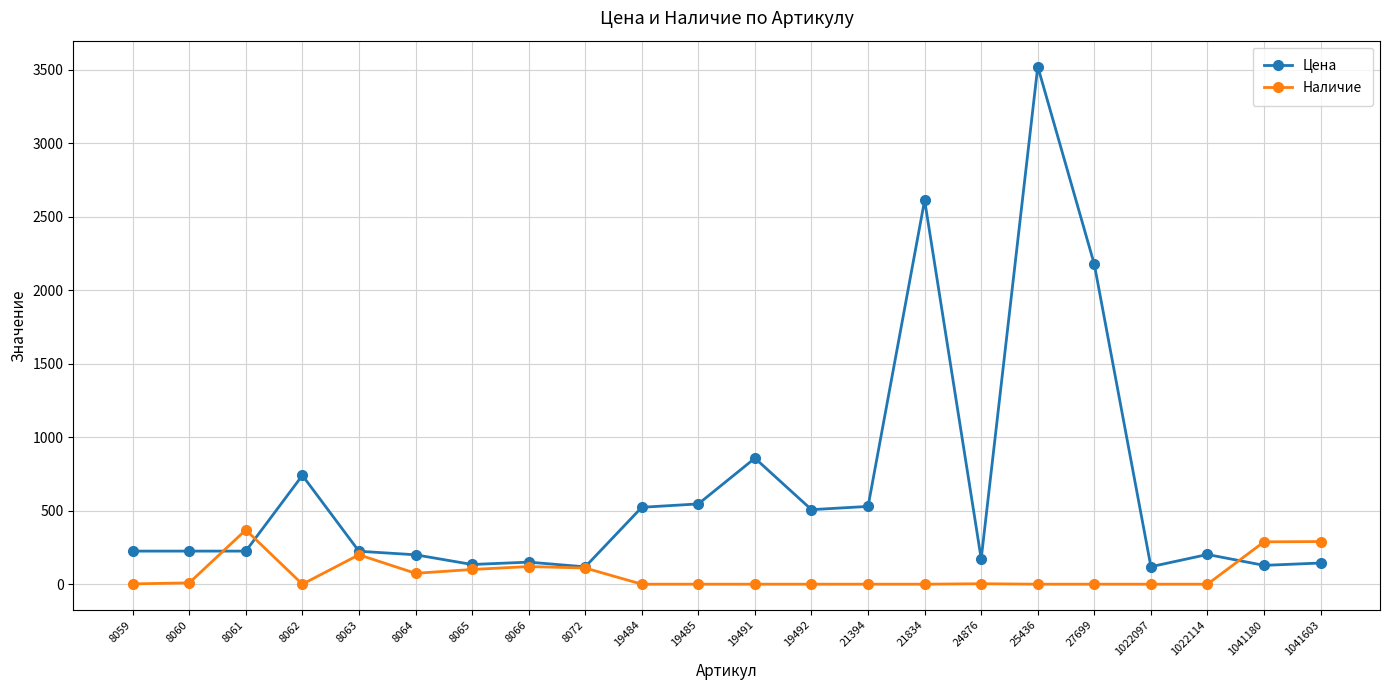

The value of Цена at 19484 is 523. True or false?

True